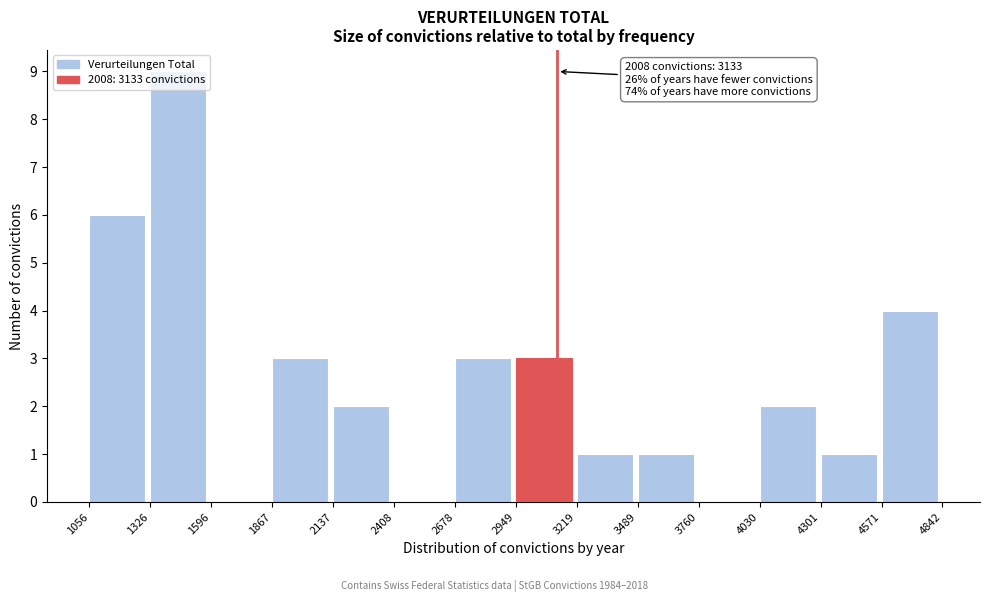

Over which range of the x-axis is the bar tallest?

1326 to 1596